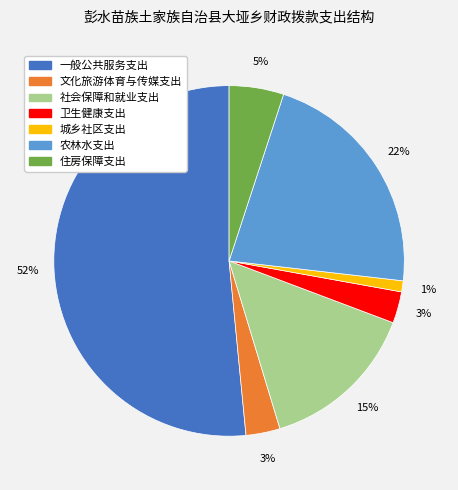

How many segments does this pie chart have?

7